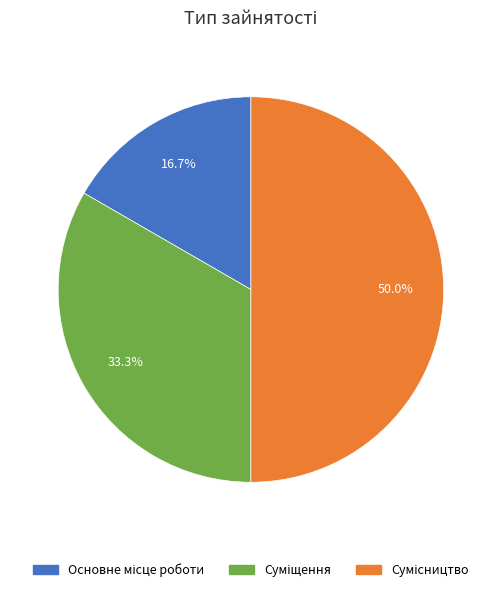

How many segments does this pie chart have?

3